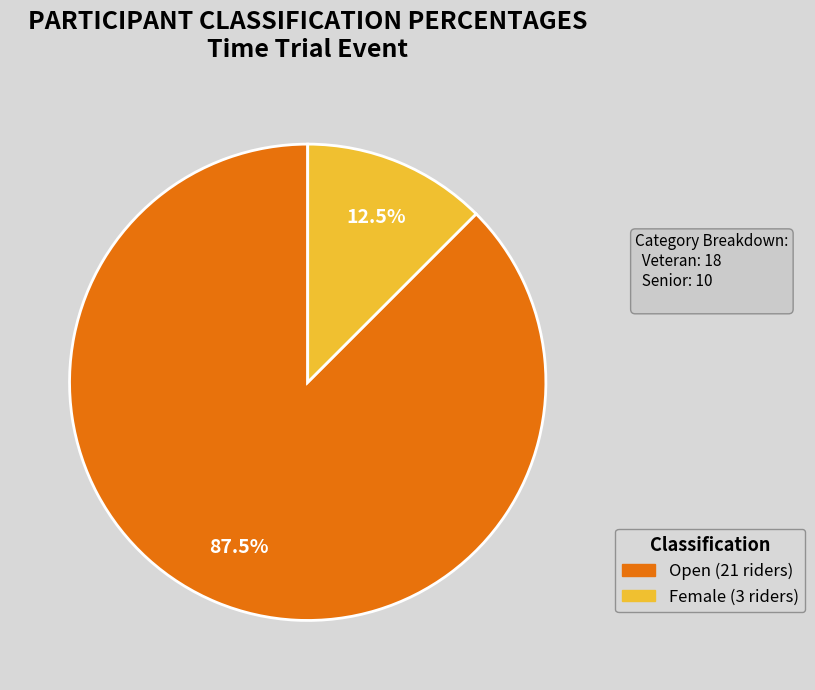

Is there any slice that represents more than half of the pie?

Yes